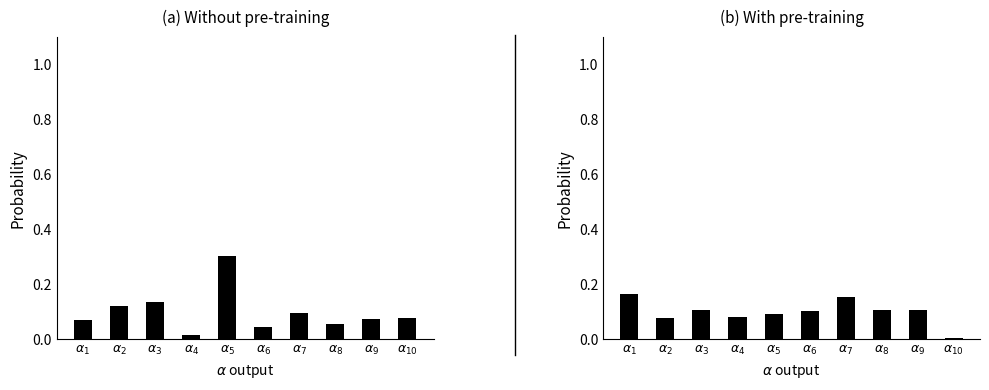

Which series changed the most between $\alpha_{5}$ and $\alpha_{6}$?

Panel A suppliers